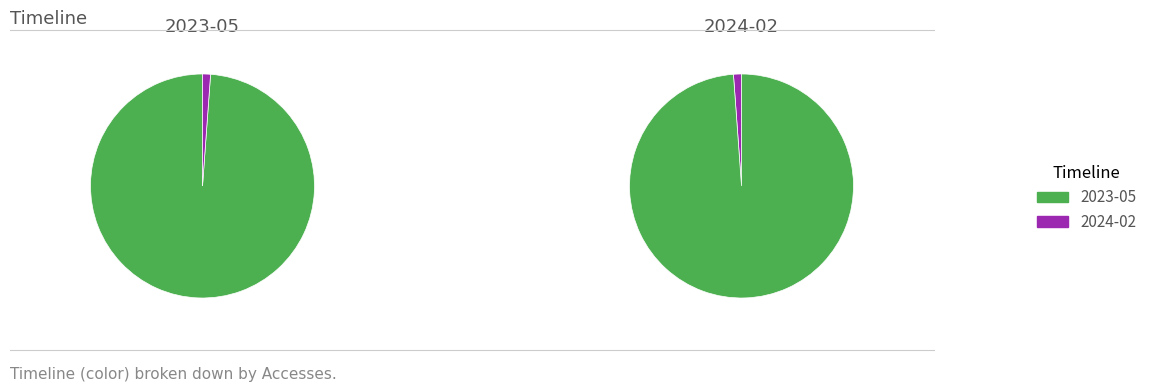

To the nearest percent, what is the difference between the largest and smallest slice percentages?

98%